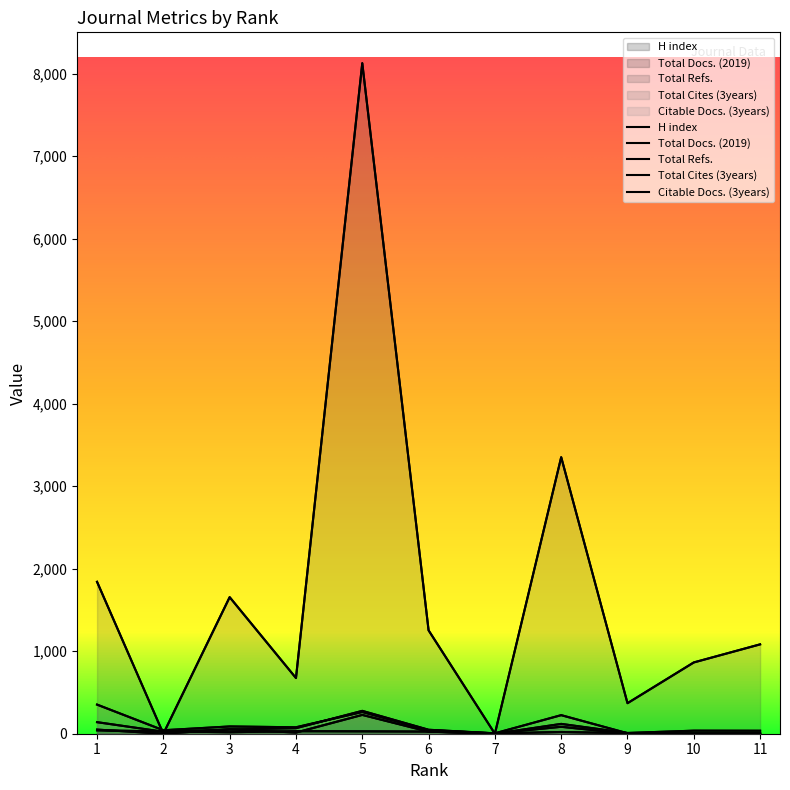

What is the value of the Citable Docs. (3years) point at the 3rd from the left?

51